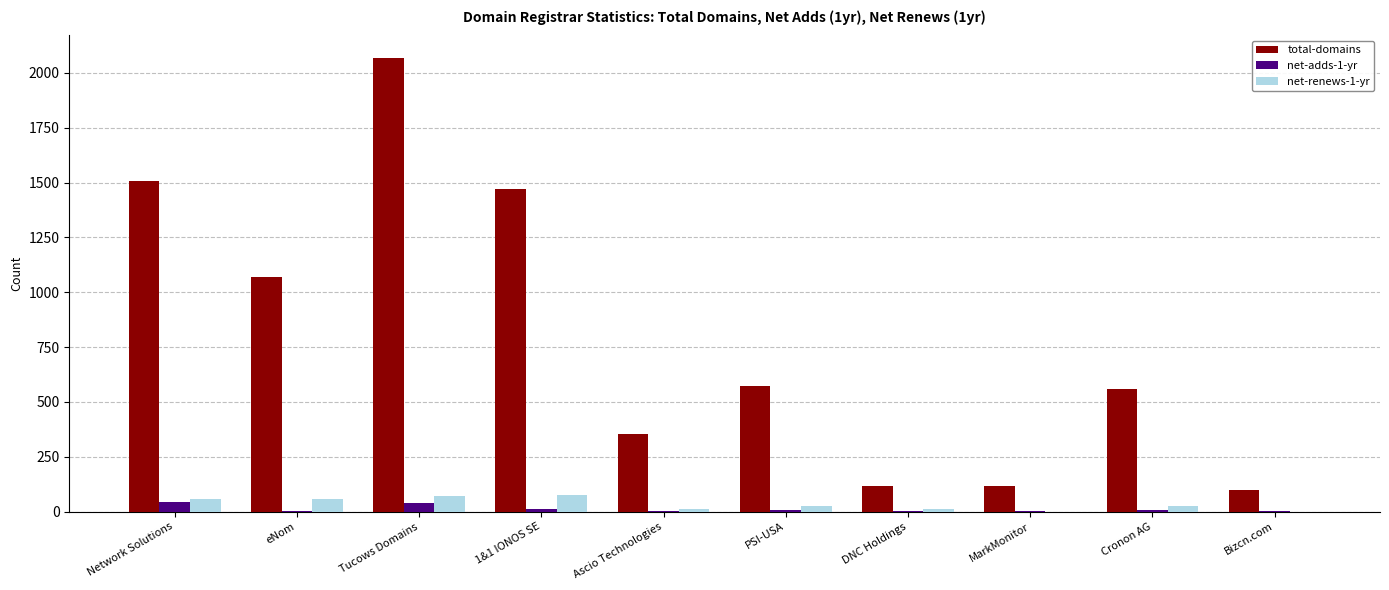

At which label does net-renews-1-yr first exceed 25?

Network Solutions